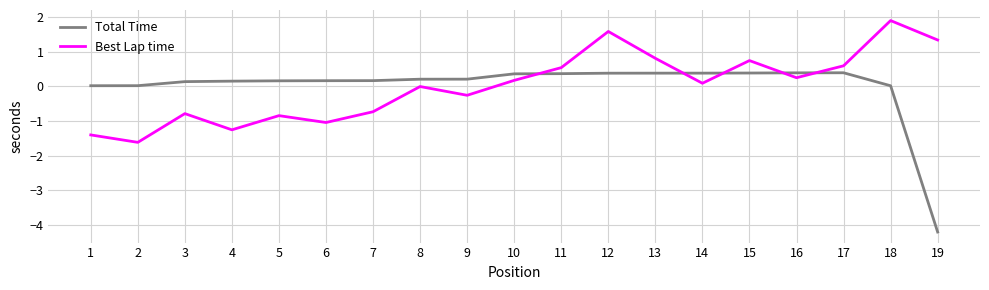

Which label corresponds to the smallest value in the chart?

19